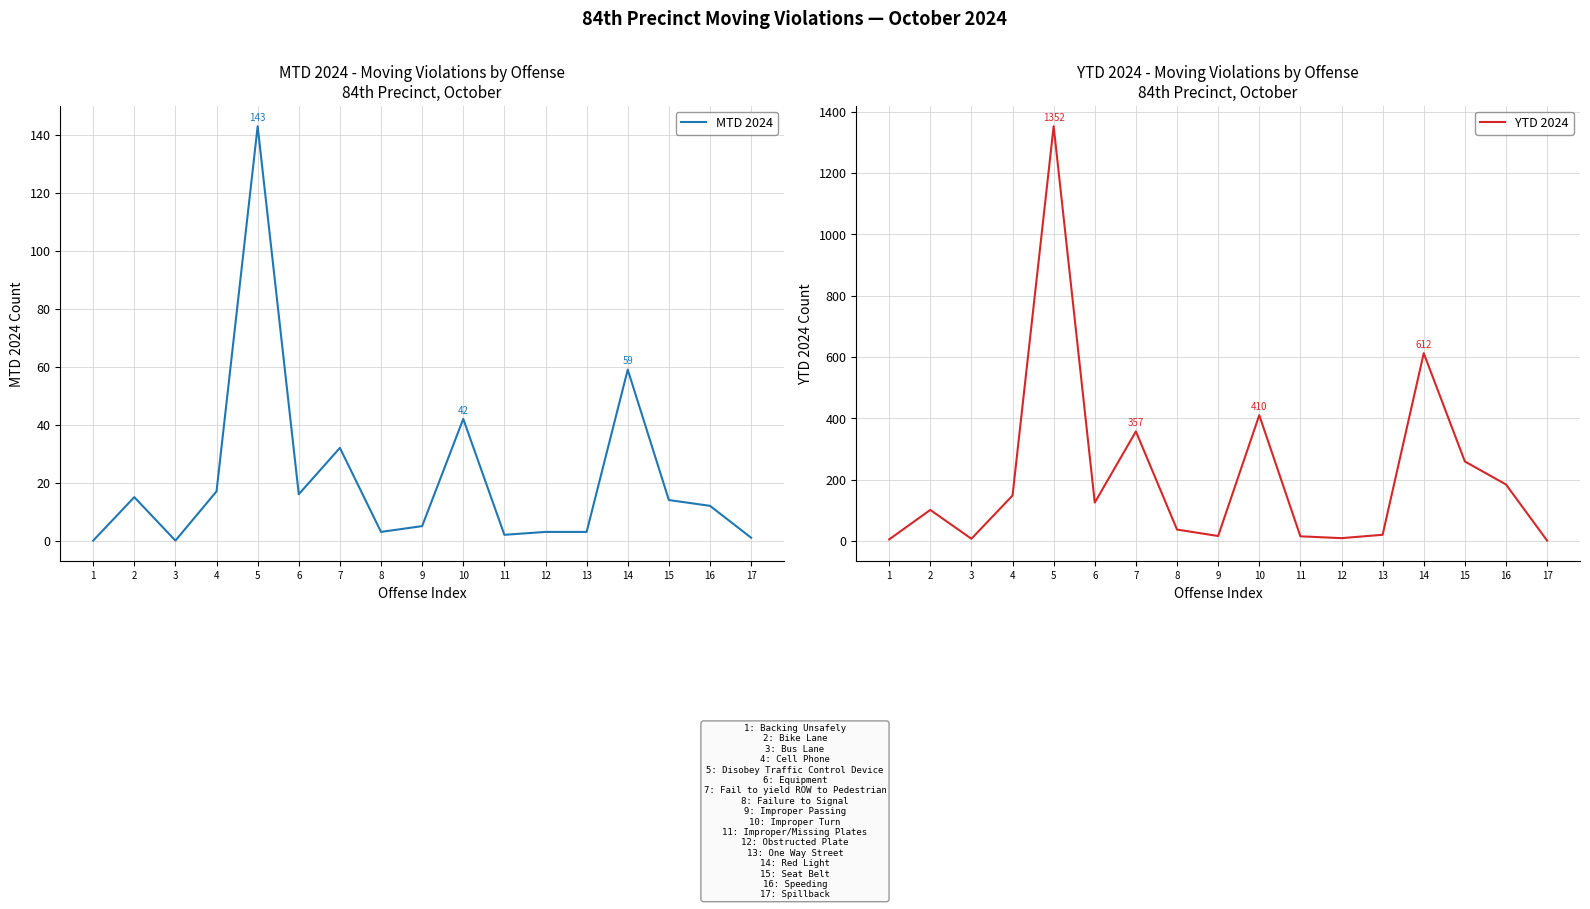

What is the difference between the YTD 2024 values at 10 and 1?

405